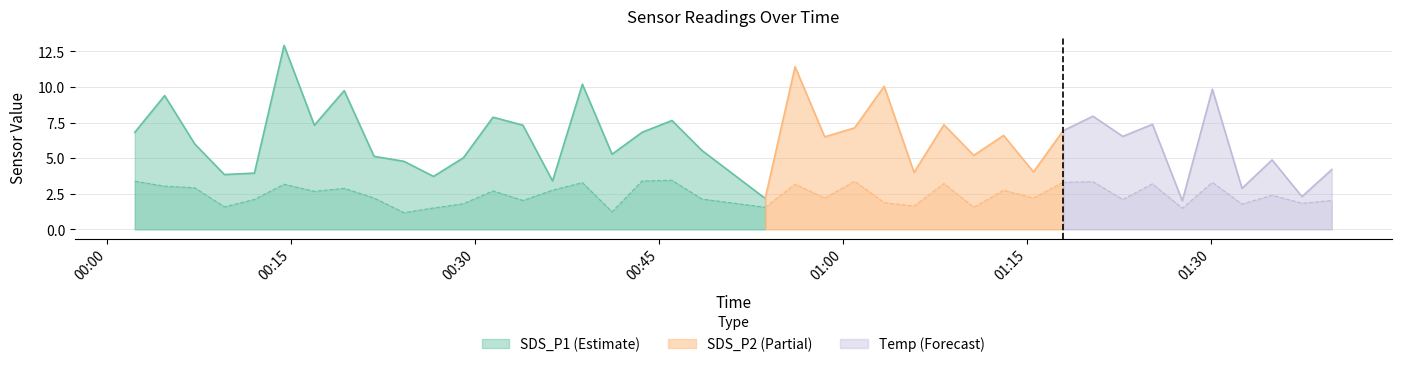

What is the minimum value shown in the chart?

1.2